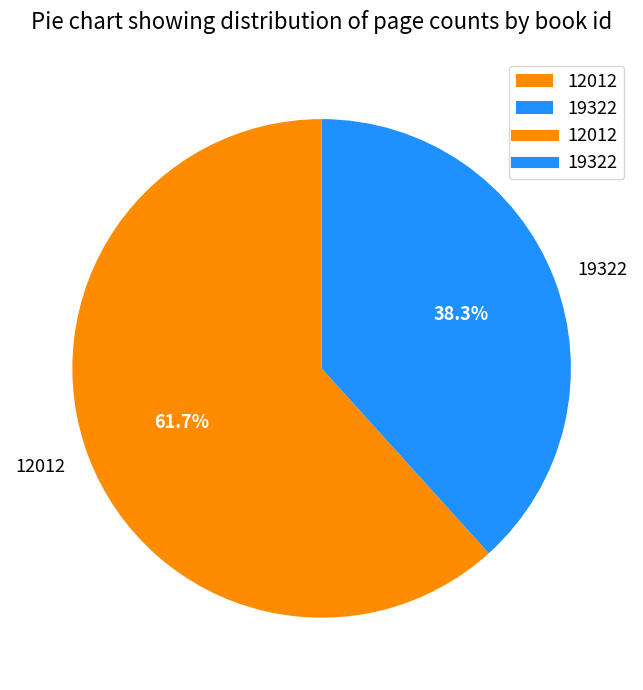

How many segments does this pie chart have?

2